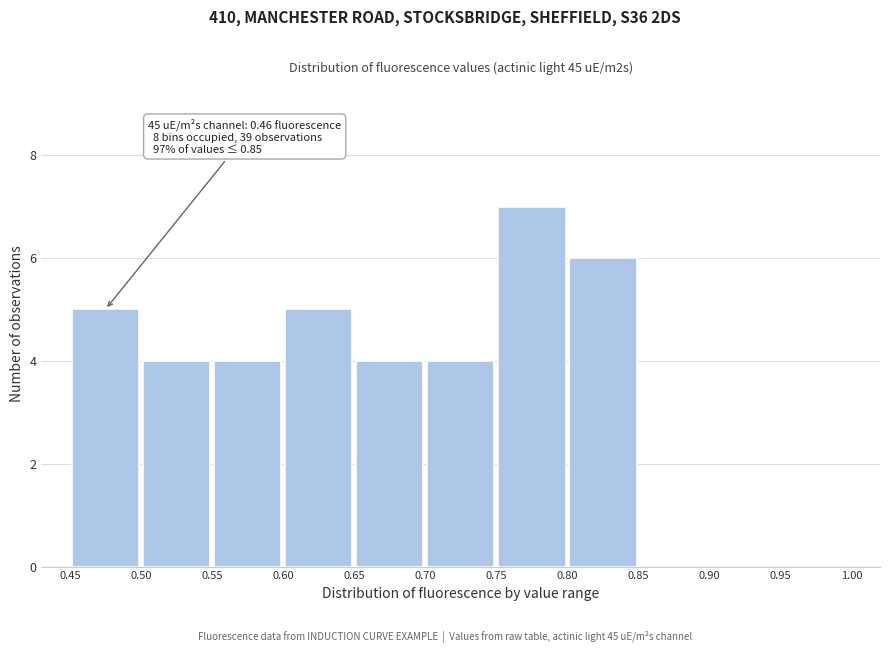

Which range on the x-axis has the tallest bar?

0.75 to 0.80